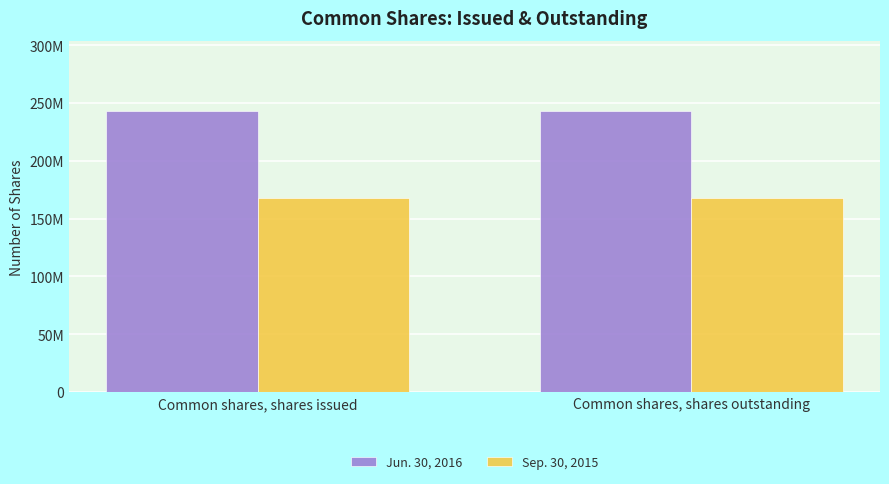

Reading left to right, transcribe all the data shown in this chart.

Jun. 30, 2016: Common shares, shares issued=243051884	Common shares, shares outstanding=243051884
Sep. 30, 2015: Common shares, shares issued=167952595	Common shares, shares outstanding=167952595